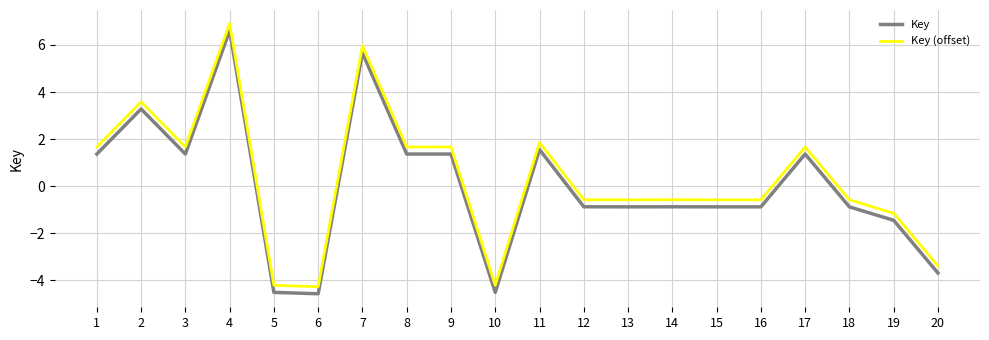

Reading left to right, transcribe all the data shown in this chart.

Key: 1.4	3.3	1.4	6.6	-4.5	-4.6	5.7	1.4	1.4	-4.5	1.6	-0.9	-0.9	-0.9	-0.9	-0.9	1.4	-0.9	-1.4	-3.7
Key (offset): 1.7	3.6	1.7	6.9	-4.2	-4.3	6.0	1.7	1.7	-4.2	1.9	-0.6	-0.6	-0.6	-0.6	-0.6	1.7	-0.6	-1.1	-3.4